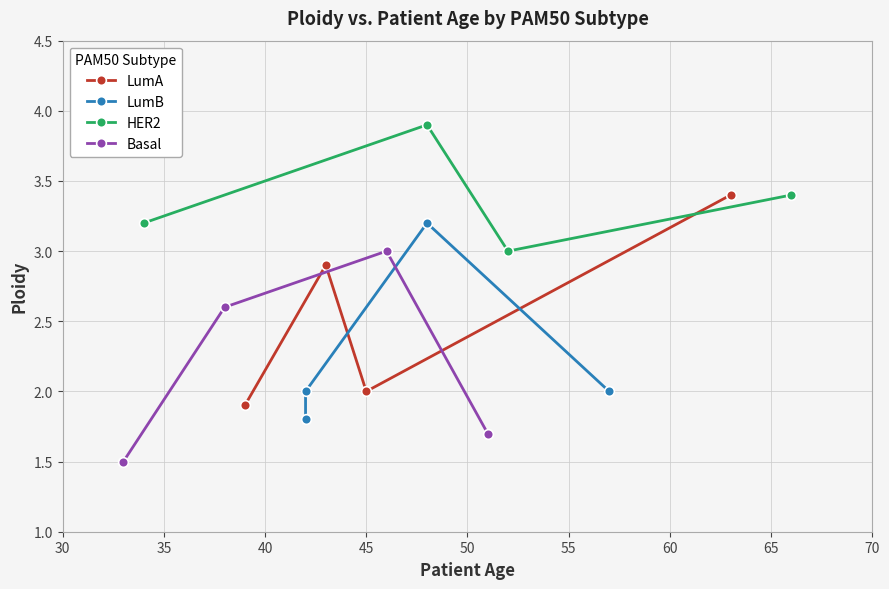

Reading left to right, what are all the values shown in this chart?

LumA: 1.9	2.9	2.0	3.4
LumB: 1.8	2.0	3.2	2.0
HER2: 3.2	3.9	3.0	3.4
Basal: 1.5	2.6	3.0	1.7